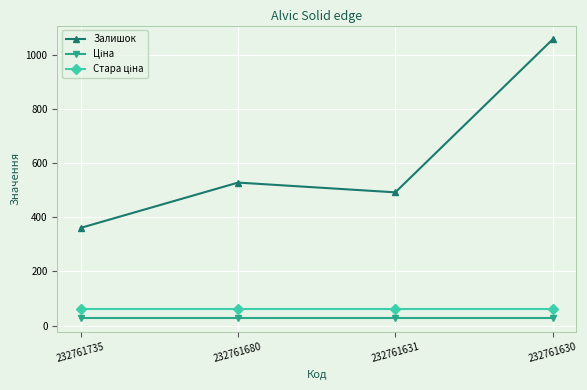

What is the difference between the maximum and minimum values in the Залишок series?

695.0